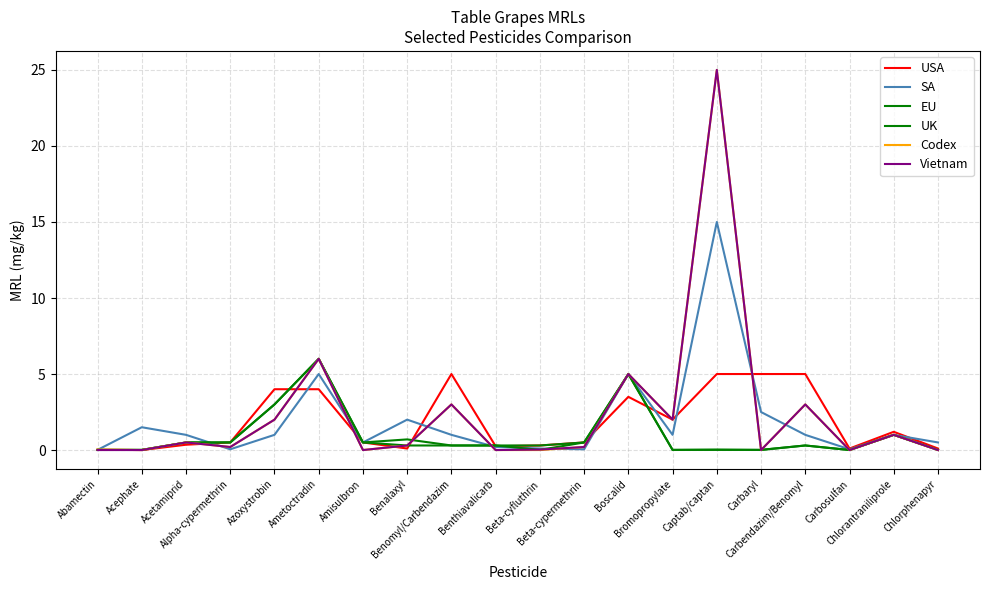

What is the difference between the highest and lowest values at Alpha-cypermethrin?

0.5